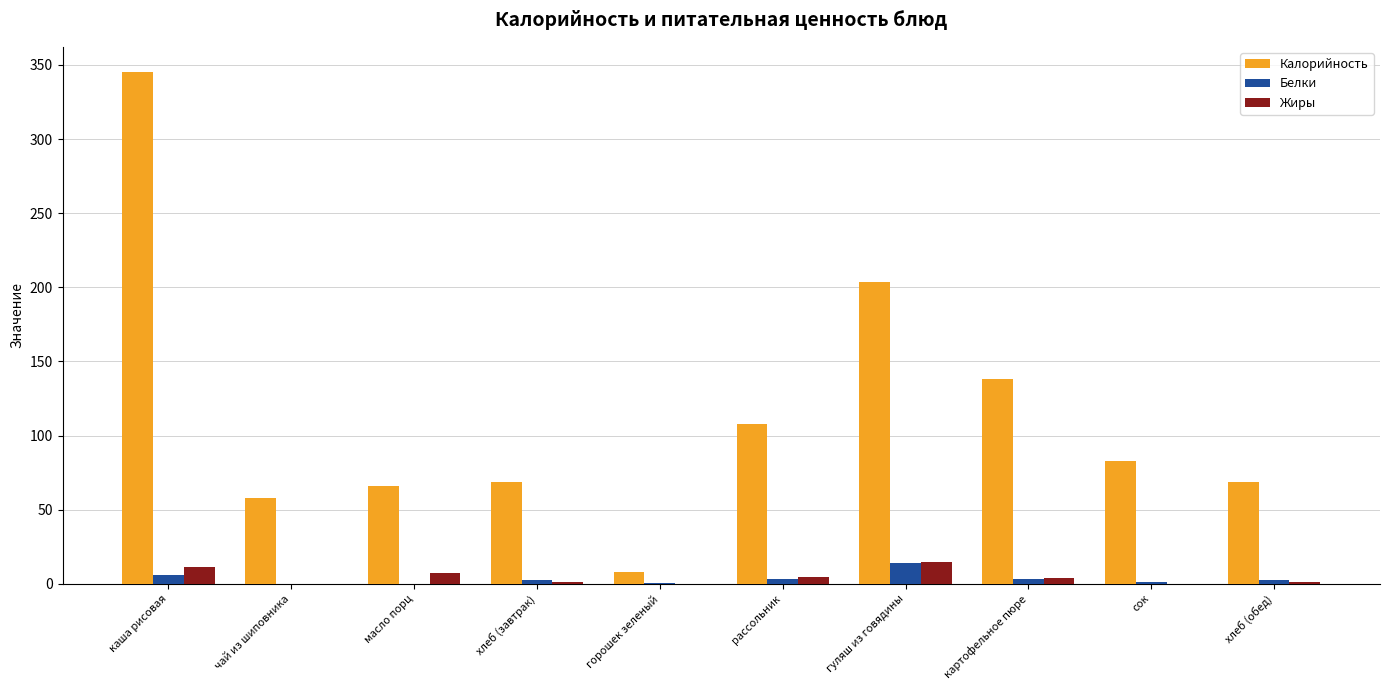

The value of Калорийность at рассольник is 107.6. True or false?

True